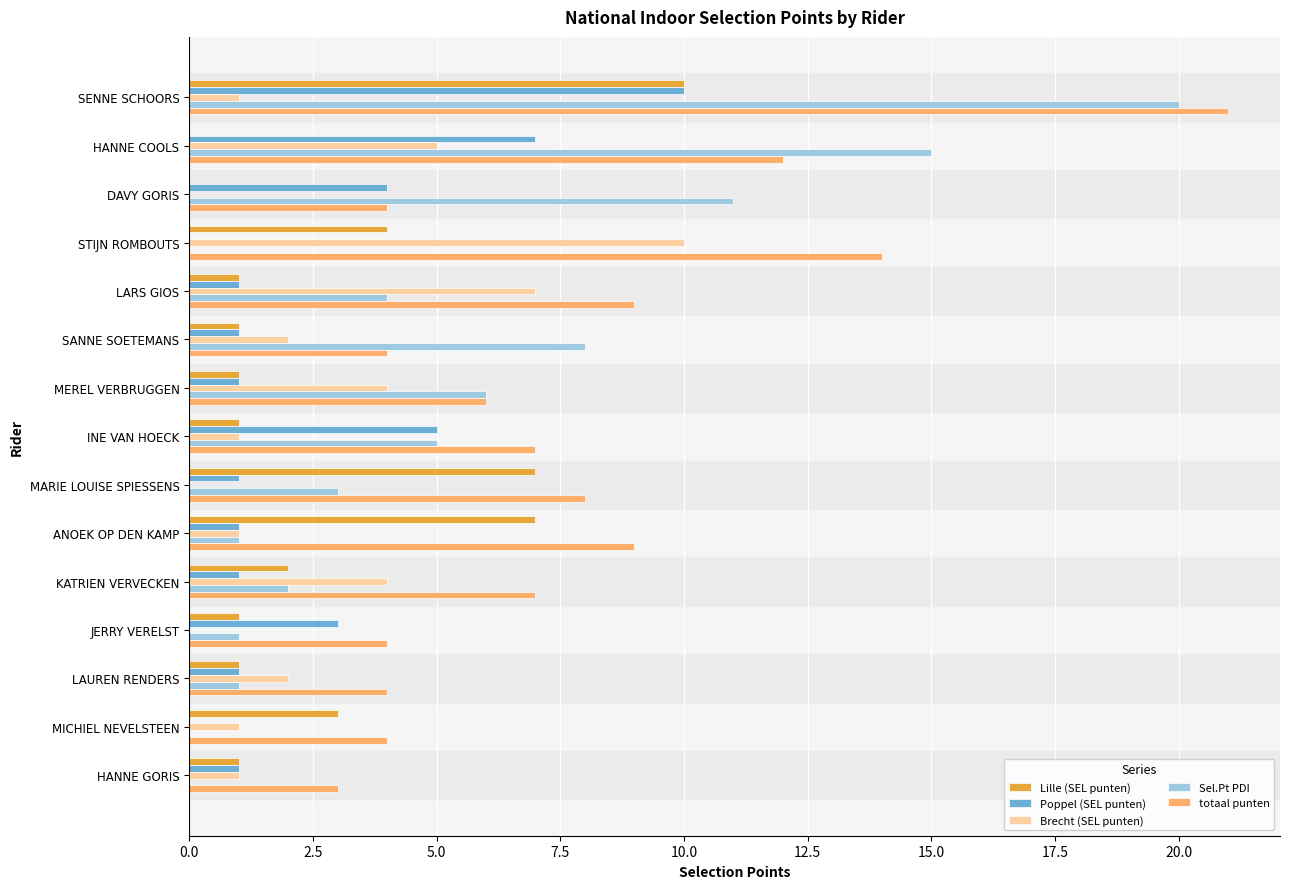

The value of Brecht (SEL punten) at LAUREN RENDERS is 2. True or false?

True